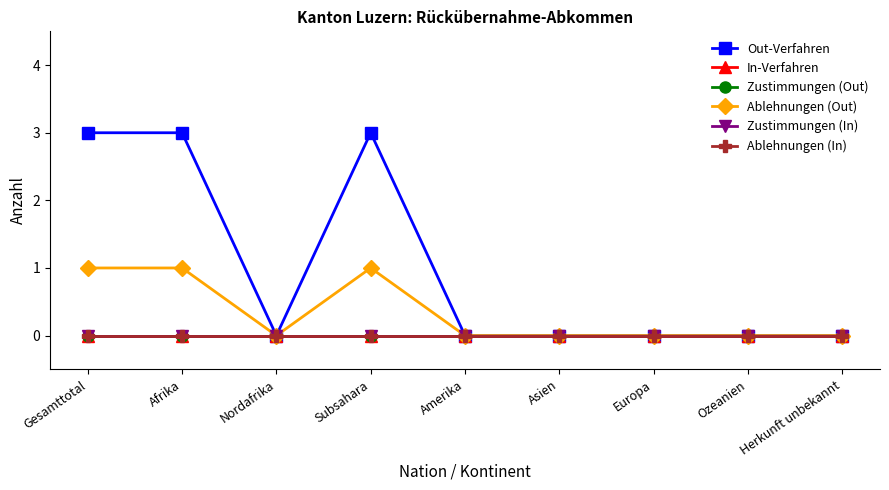

What is the difference between the second highest and minimum values in the Ablehnungen (Out) series?

1